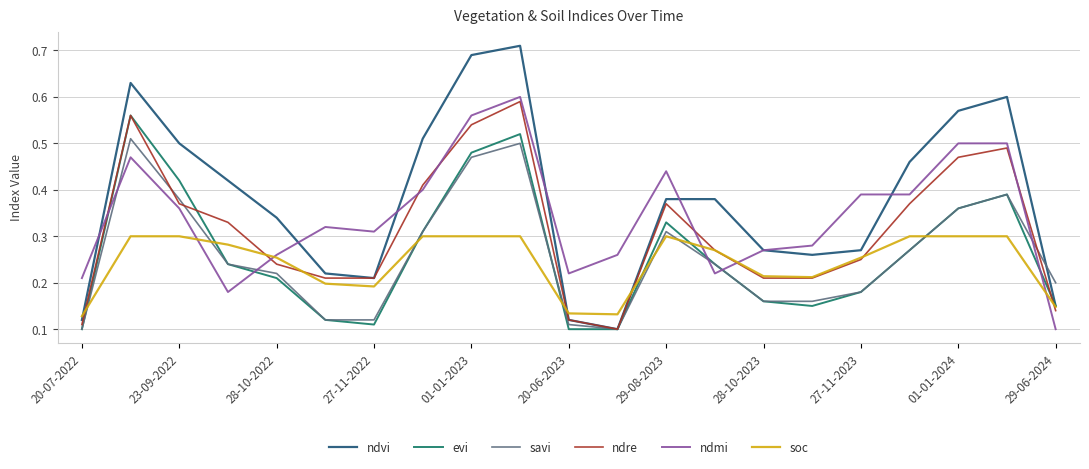

Which series has the largest range (max minus min)?

ndvi